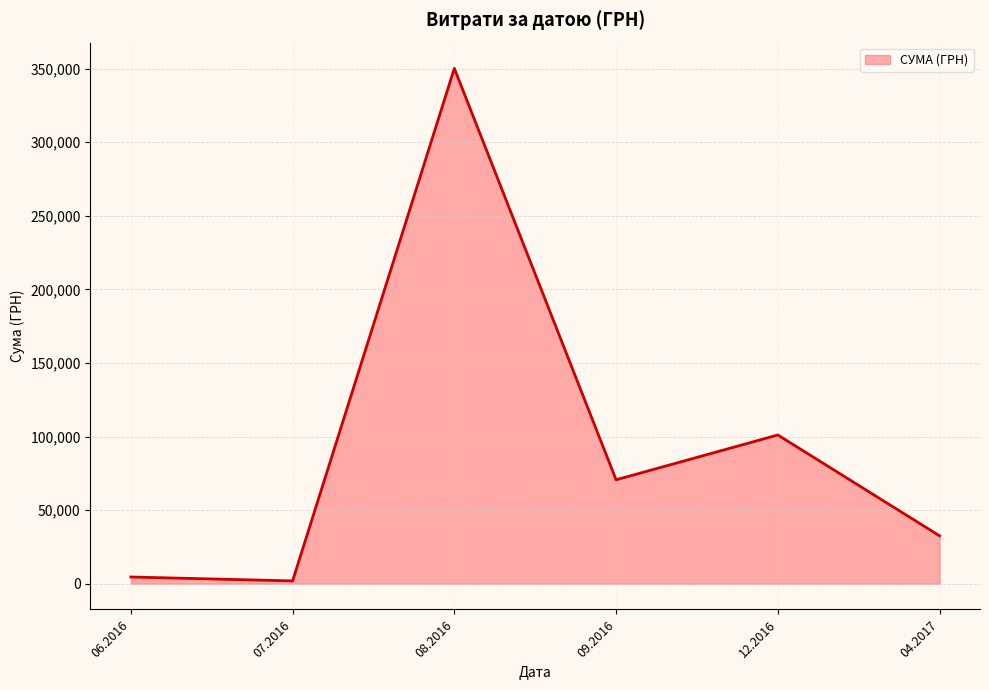

What is the maximum value shown in the chart?

350118.7